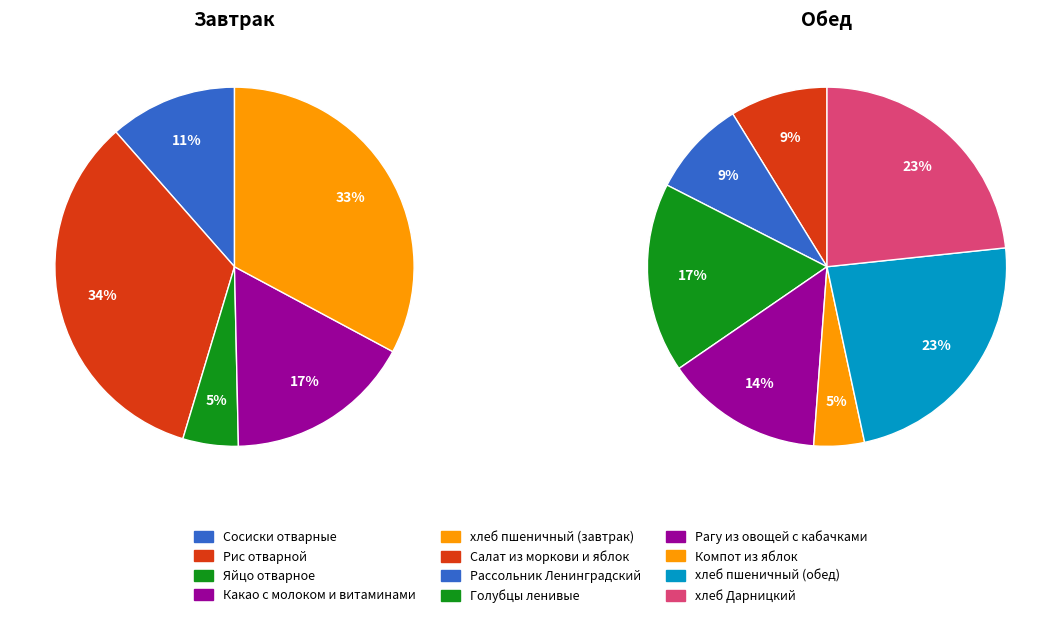

Which slice is the largest?

Рис отварной